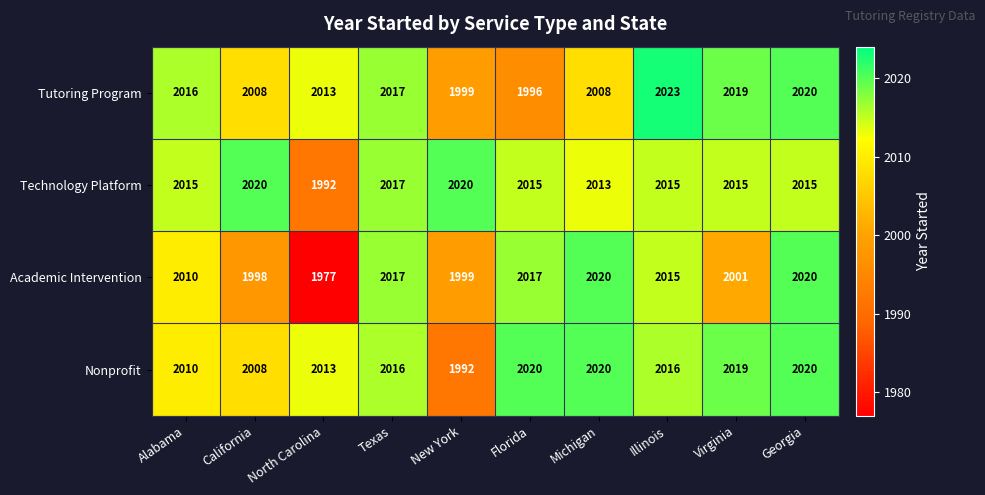

What is the total value across all series at California?

8034